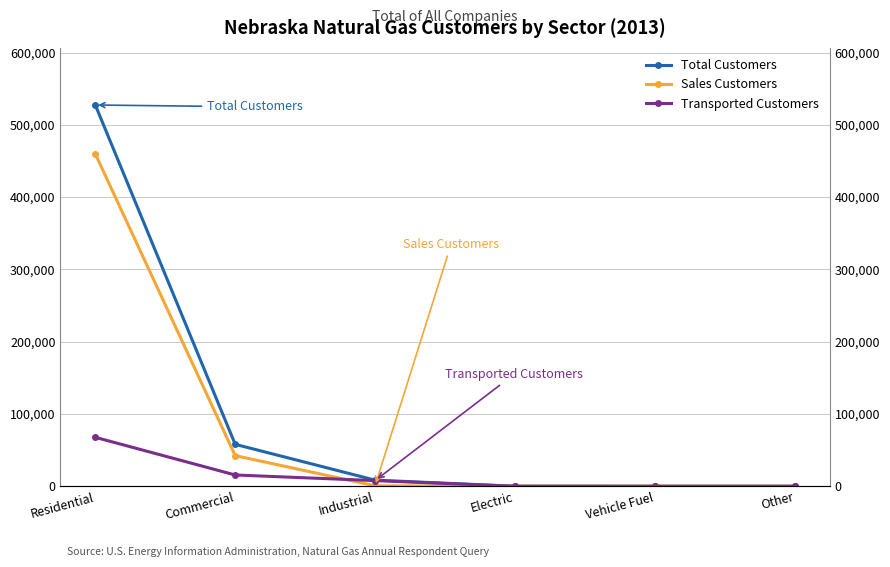

Reading left to right, transcribe all the data shown in this chart.

Total Customers: 527397	58005	8495	26	3	1
Sales Customers: 459712	42400	655	8	3	1
Transported Customers: 67685	15605	7840	18	0	0